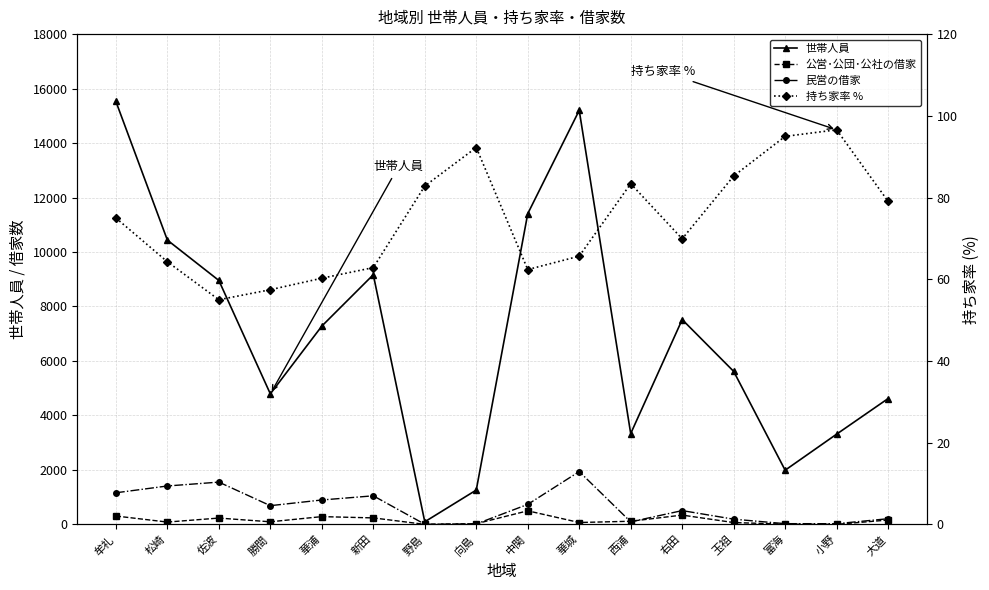

Reading left to right, transcribe all the data shown in this chart.

世帯人員: 15528.0	10437.0	8955.0	4791.0	7279.0	9166.0	94.0	1259.0	11406.0	15200.0	3333.0	7519.0	5617.0	1988.0	3312.0	4619.0
公営･公団･公社の借家: 306.0	84.0	231.0	94.0	284.0	237.0	0.0	24.0	497.0	68.0	114.0	340.0	66.0	8.0	0.0	159.0
民営の借家: 1159.0	1409.0	1551.0	686.0	895.0	1048.0	4.0	15.0	733.0	1938.0	92.0	505.0	190.0	25.0	24.0	207.0
持ち家率 %: 75.0	64.3	55.0	57.4	60.2	62.8	82.8	92.2	62.4	65.7	83.4	69.9	85.3	95.0	96.6	79.1